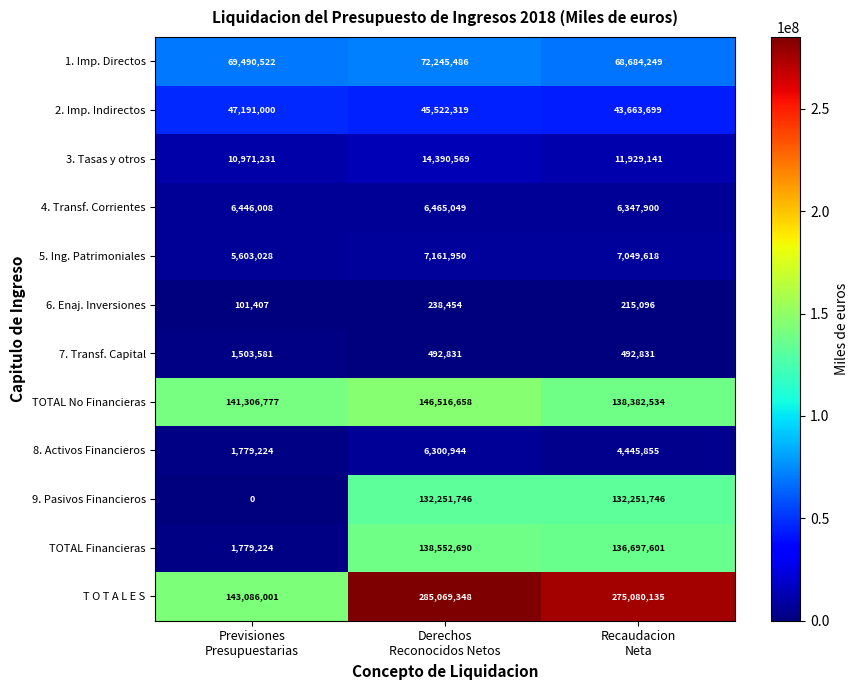

How many categories are shown in the chart?

3